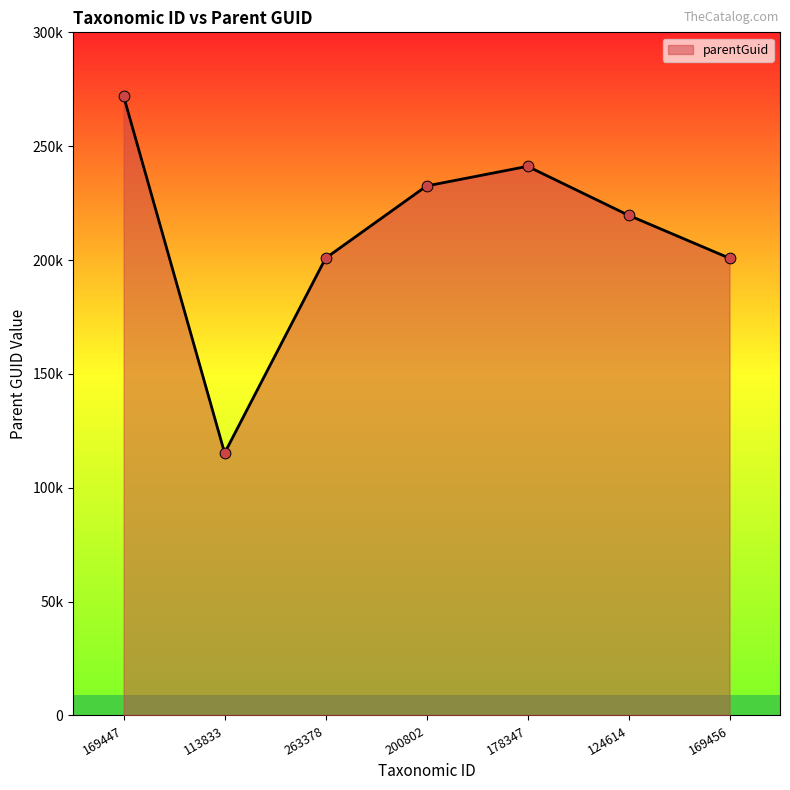

What is the change in value from 169447 to 200802?

-39364